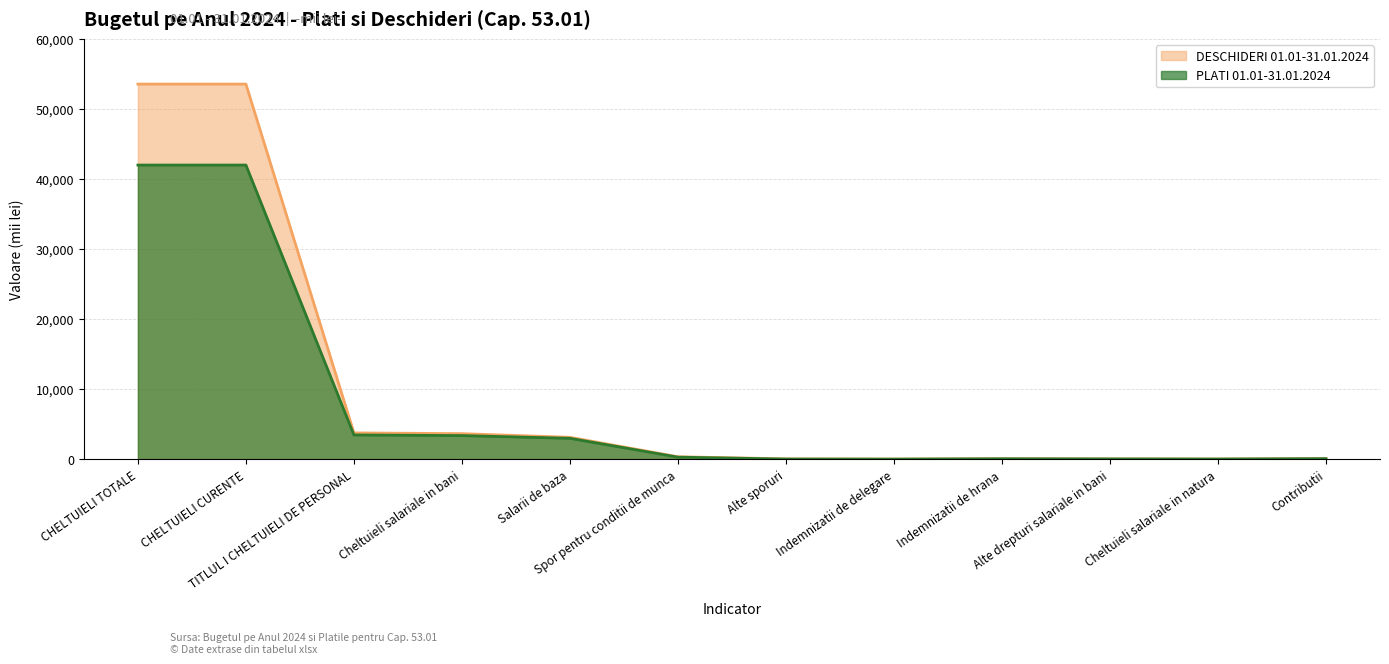

Between Cheltuieli salariale in bani and Salarii de baza, which series saw the biggest shift?

DESCHIDERI 01.01-31.01.2024